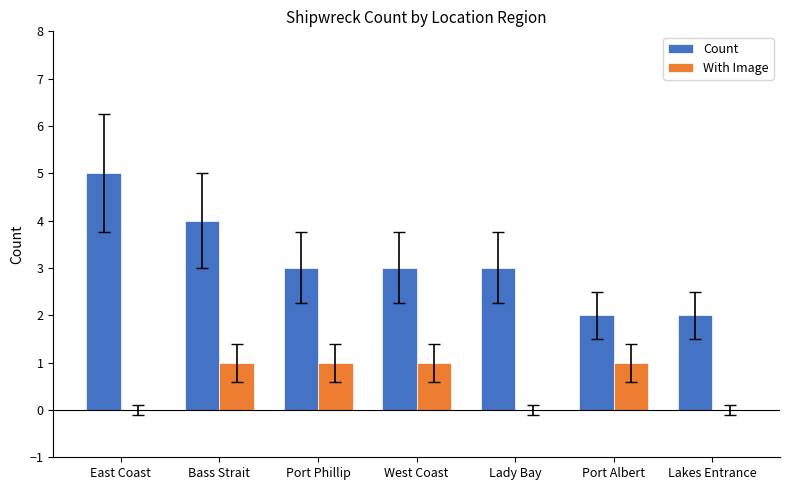

What is the total value across all series at Port Phillip?

4